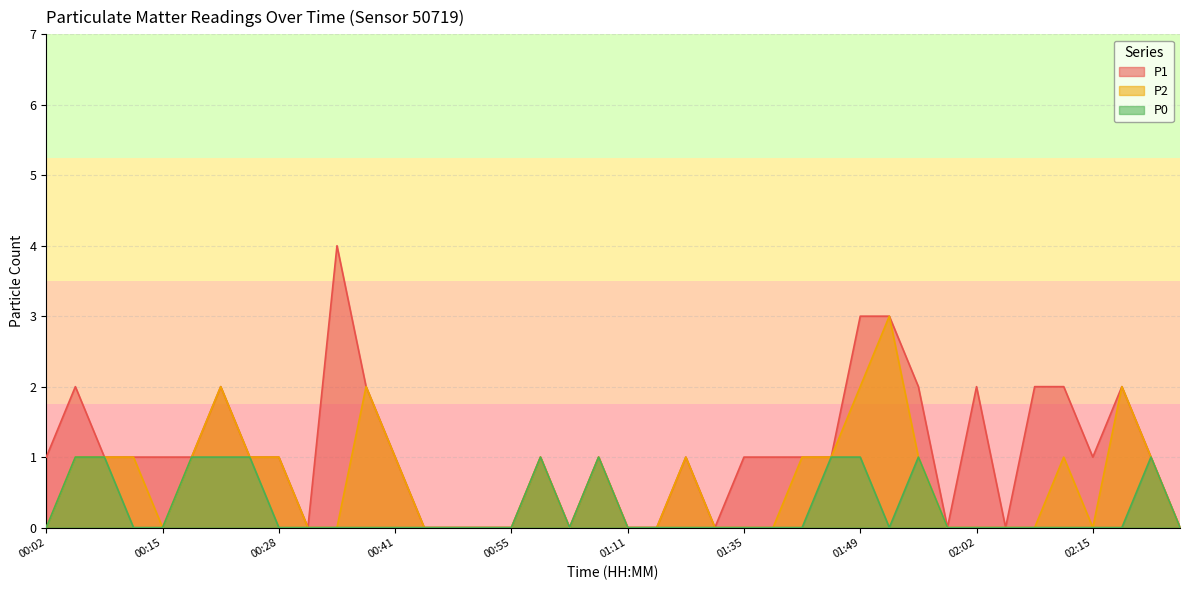

True or false: P2 and P0 intersect in this chart.

False